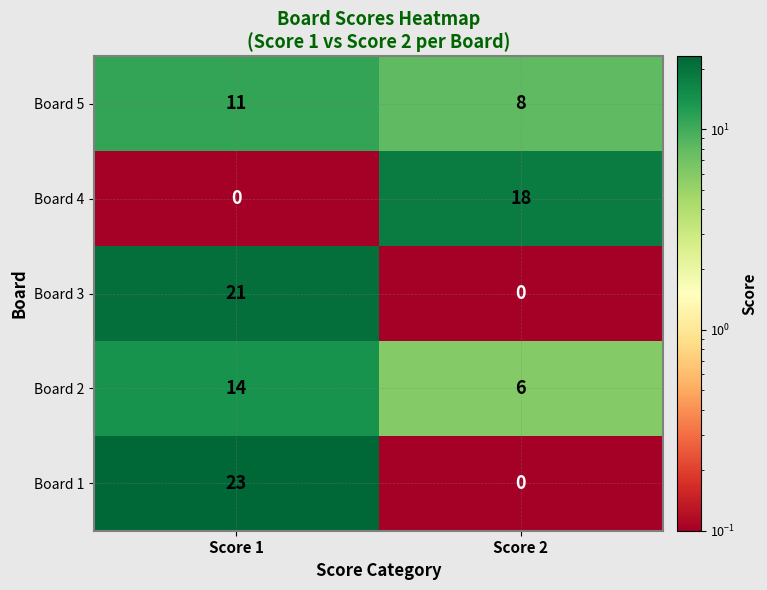

The Board 2 series shows 9 at Score 2. True or false?

False